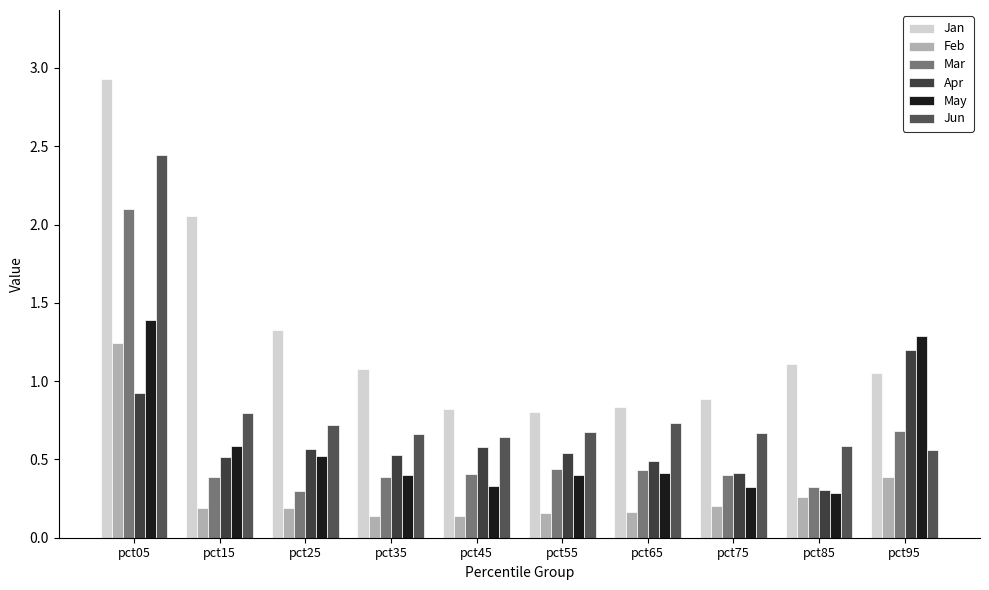

Between pct45 and pct85, which series saw the biggest shift?

Jan